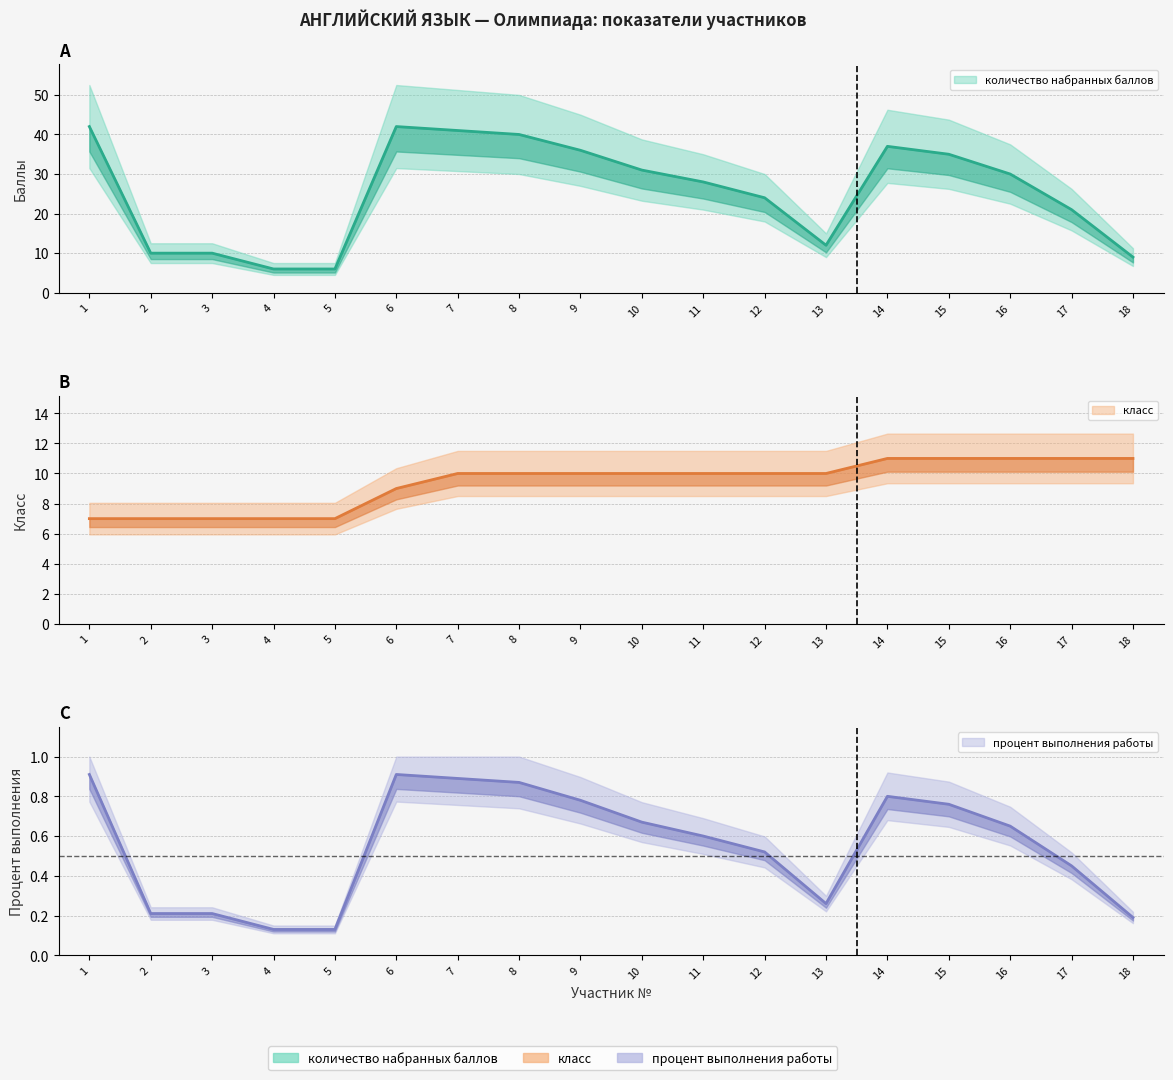

How many lines are shown in the chart?

3